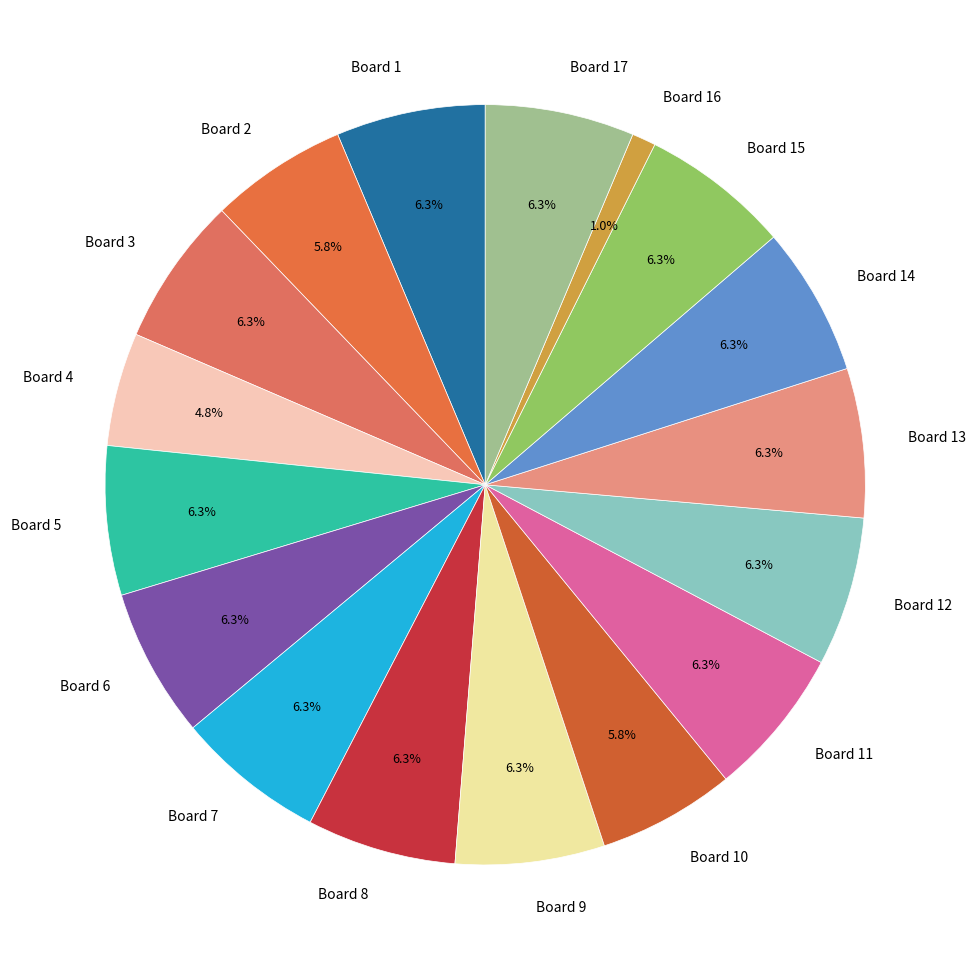

Does Board 6 account for over 50% of the chart?

No